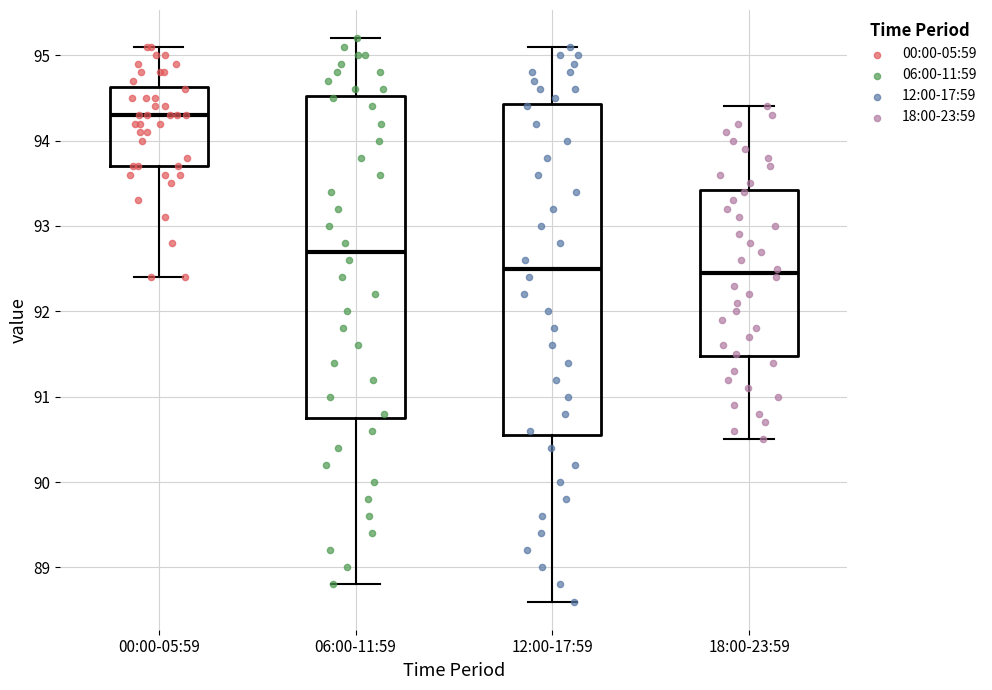

Reading left to right, transcribe this box plot: for each box, give where its median line is, the range the box spans, and where its two whiskers end, as read against the y-axis. The values are not printed on the chart, so give them approximately, as read against the axis.

00:00-05:59: median 94.3, box 93.7 to 94.6, whiskers 92.4 to 95.1
06:00-11:59: median 92.7, box 90.8 to 94.5, whiskers 88.8 to 95.2
12:00-17:59: median 92.5, box 90.6 to 94.4, whiskers 88.6 to 95.1
18:00-23:59: median 92.5, box 91.5 to 93.4, whiskers 90.5 to 94.4